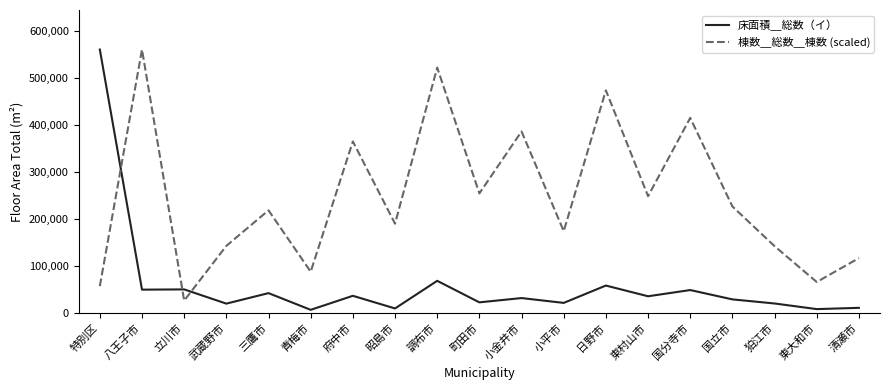

What is the difference between the highest and lowest values at 立川市?

23855.6